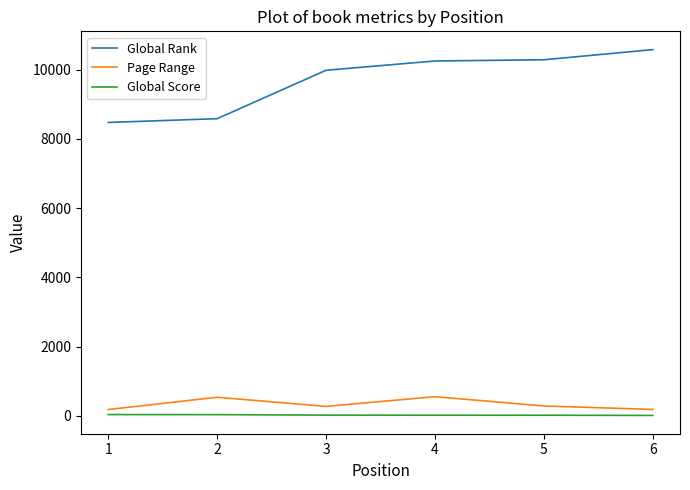

The value of Global Rank at 1 is 2087. True or false?

False